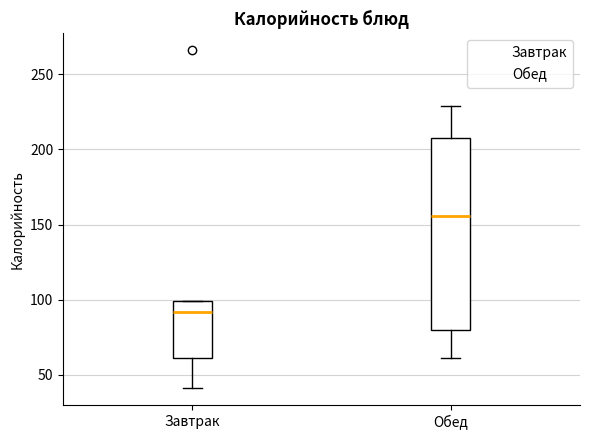

Reading left to right, transcribe this box plot: for each box, give where its median line is, the range the box spans, and where its two whiskers end, as read against the y-axis. The values are not printed on the chart, so give them approximately, as read against the axis.

Завтрак: median 90, box 60 to 100, whiskers 40 to 100
Обед: median 155, box 80 to 210, whiskers 60 to 230